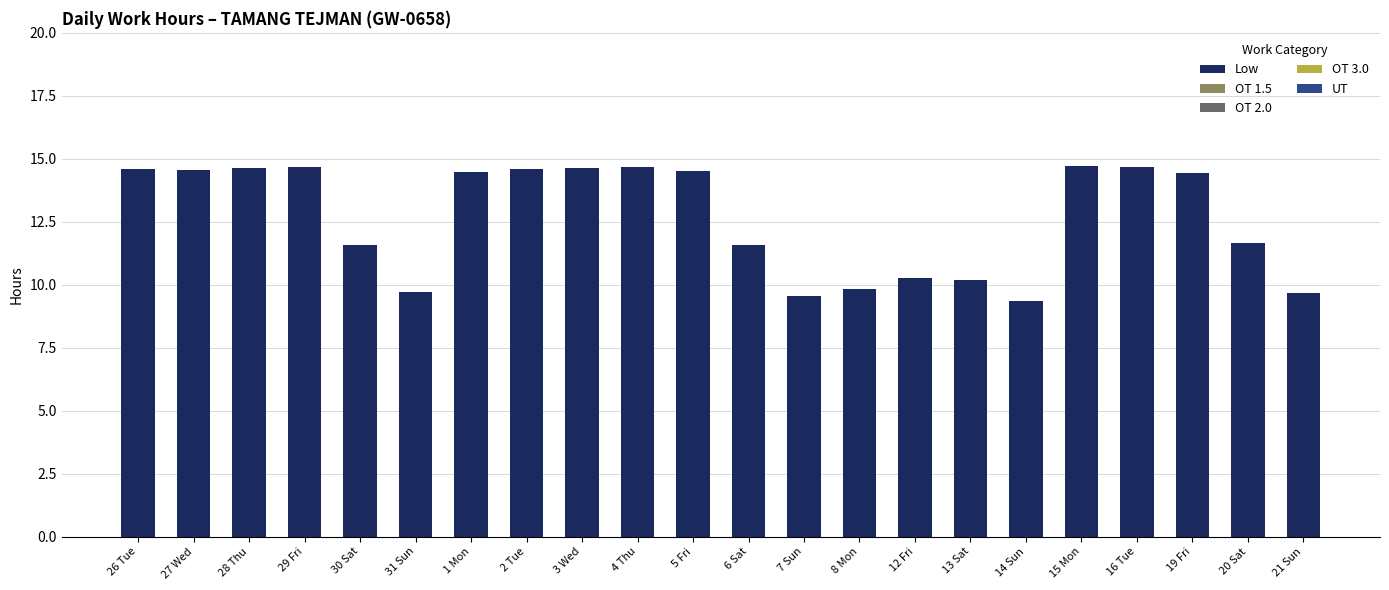

At which label does the data first exceed 14?

26 Tue